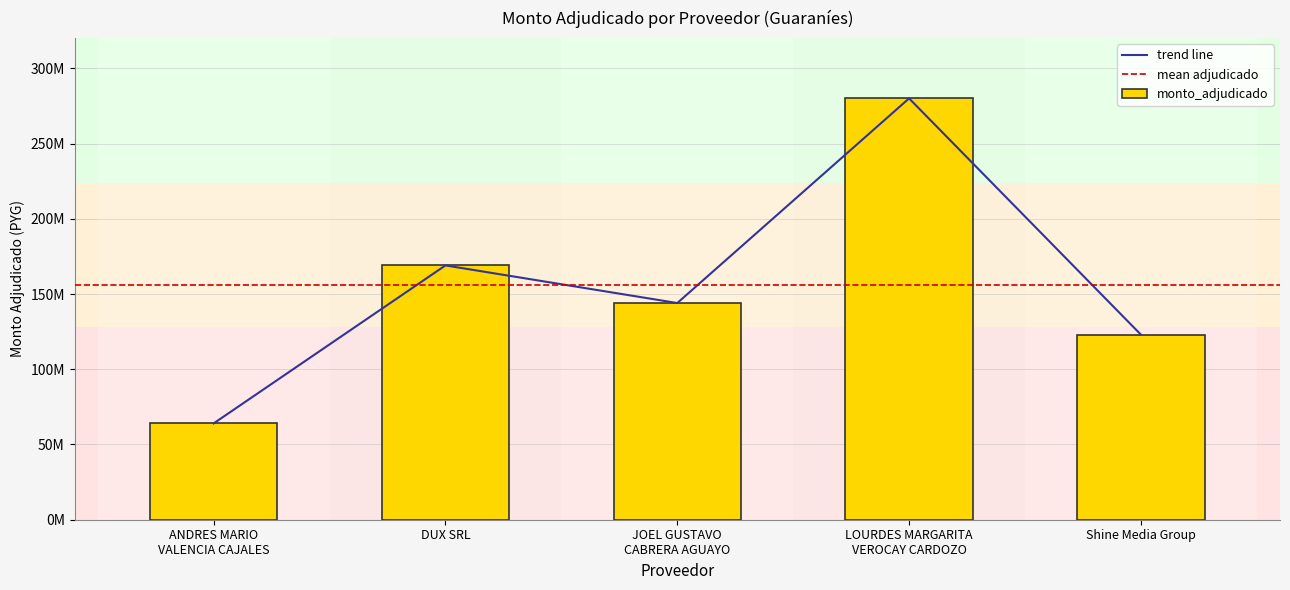

How many bars are there in total?

5